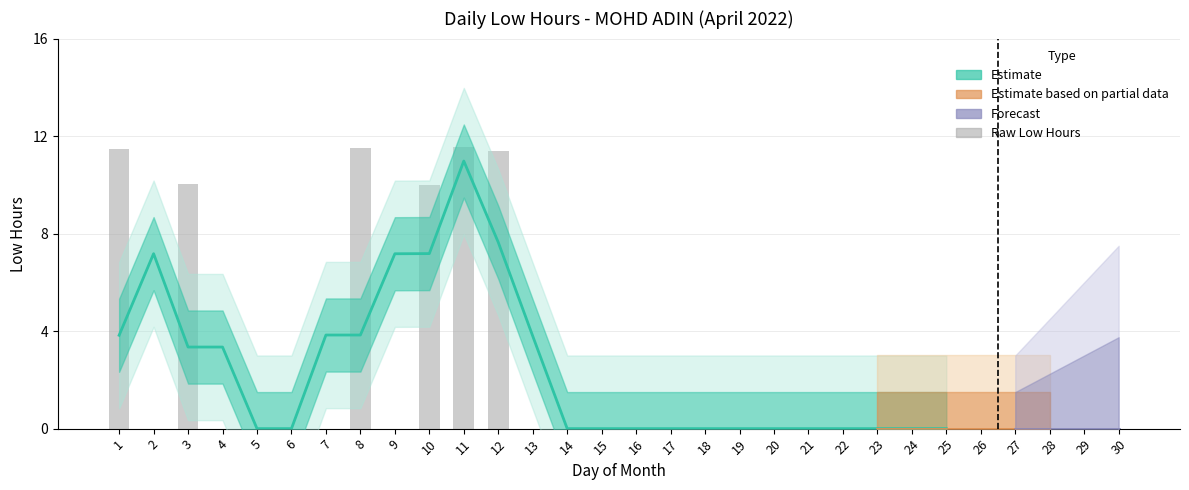

Reading left to right, extract all data points from this chart.

1=11.5	2=0.0	3=10.0	4=0.0	5=0.0	6=0.0	7=0.0	8=11.5	9=0.0	10=10.0	11=11.5	12=11.4	13=0.0	14=0.0	15=0.0	16=0.0	17=0.0	18=0.0	19=0.0	20=0.0	21=0.0	22=0.0	23=0.0	24=0.0	25=0.0	26=0.0	27=0.0	28=0.0	29=0.0	30=0.0